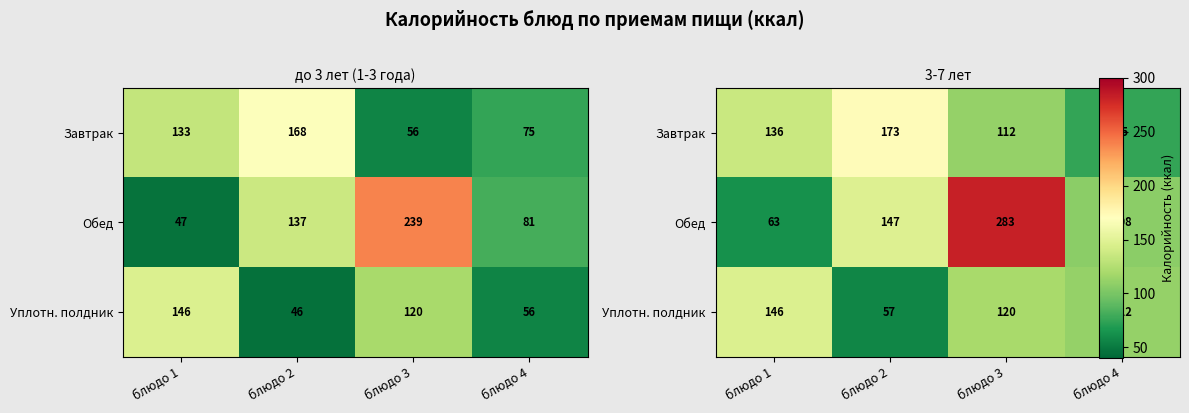

Is it true that Уплотн. полдник equals 33.9 at блюдо 2?

False